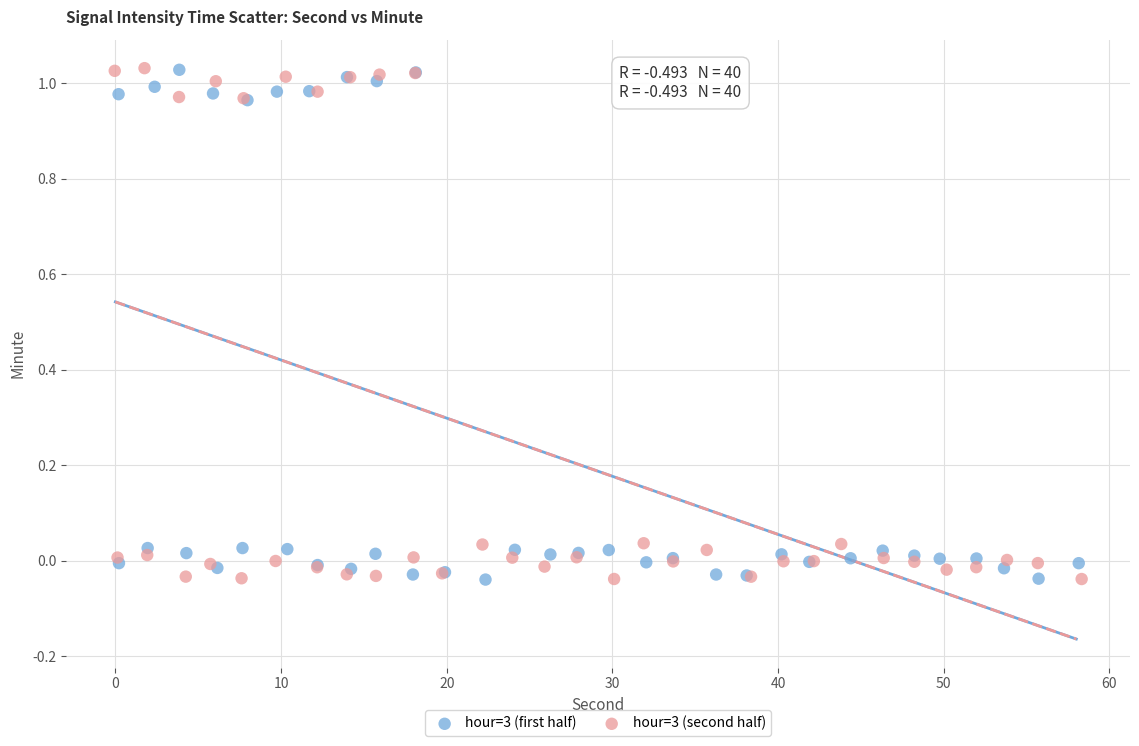

What are all the series names shown in the legend?

hour=3 (first half), hour=3 (second half)